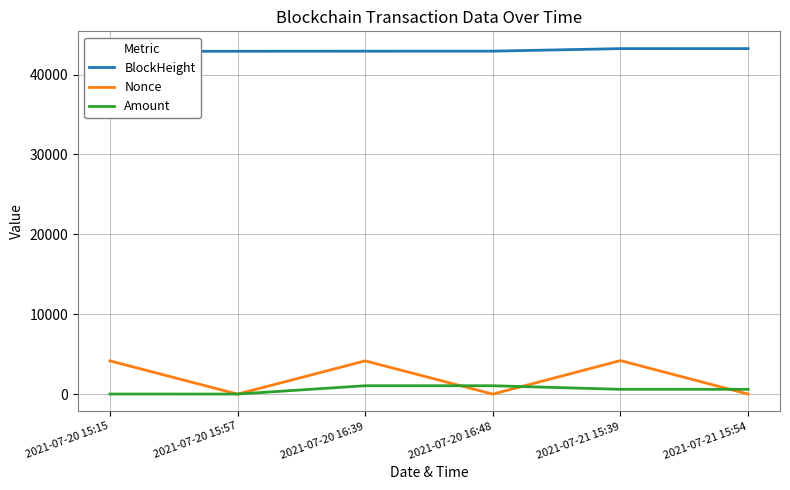

True or false: BlockHeight and Amount intersect in this chart.

False